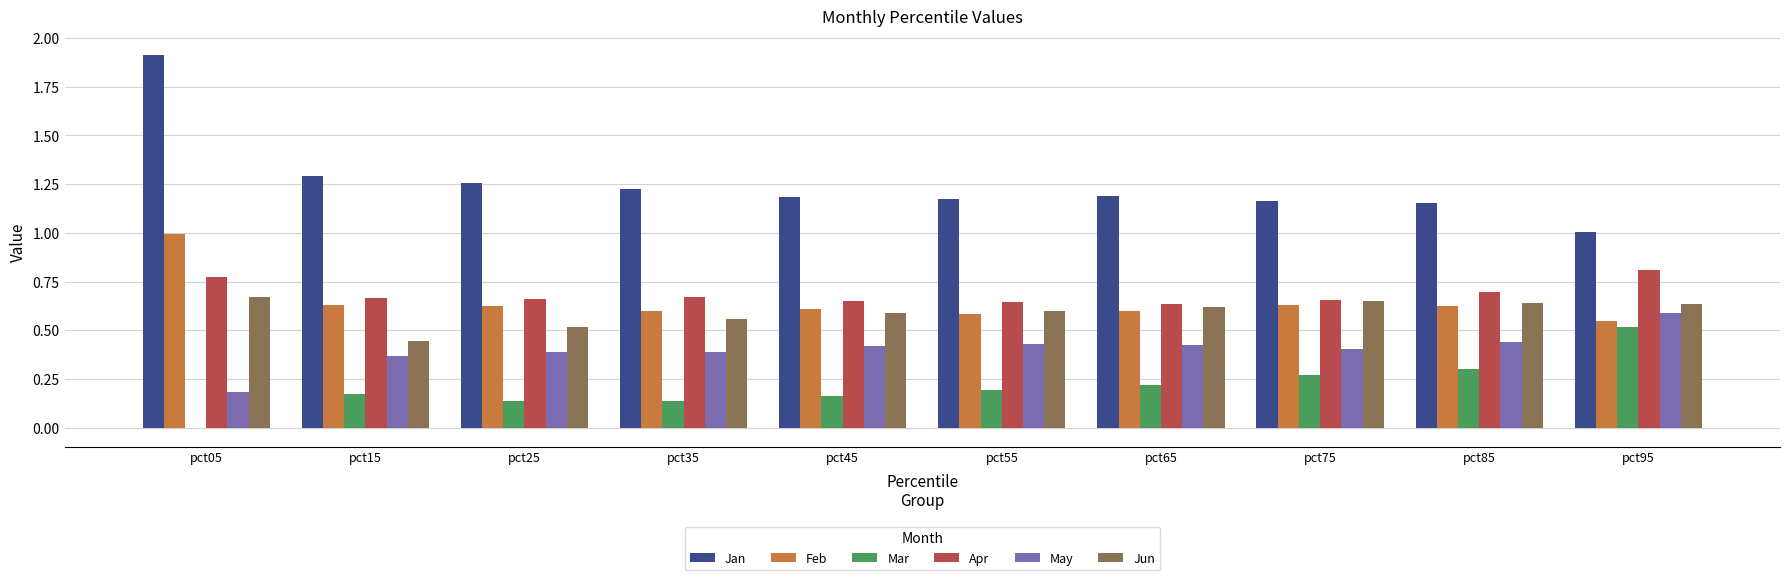

Which category has the highest value across all series?

pct05